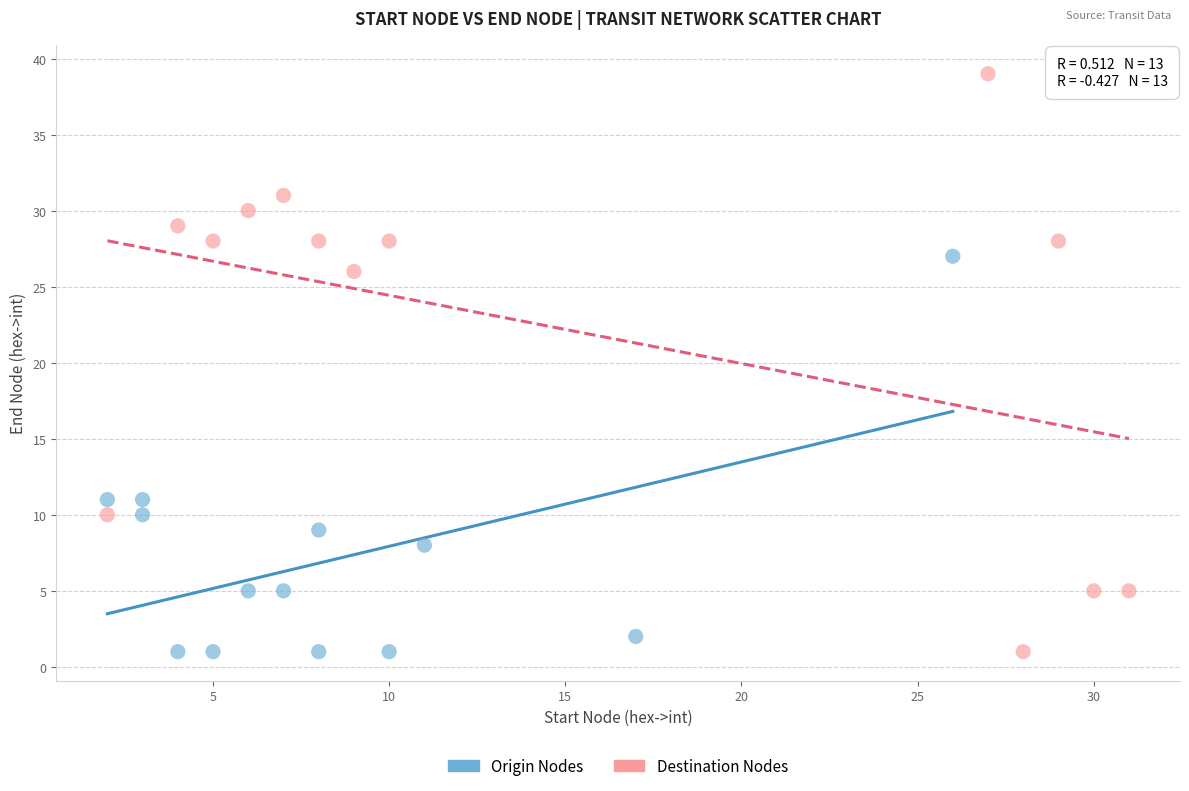

What are all the series names shown in the legend?

Origin Nodes, Destination Nodes